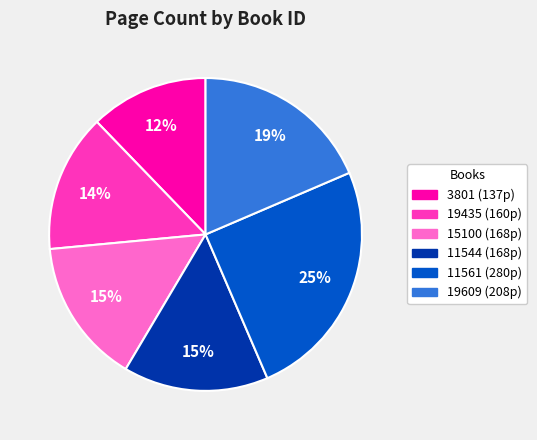

To the nearest percent, what is the difference between the largest and smallest slice percentages?

13%